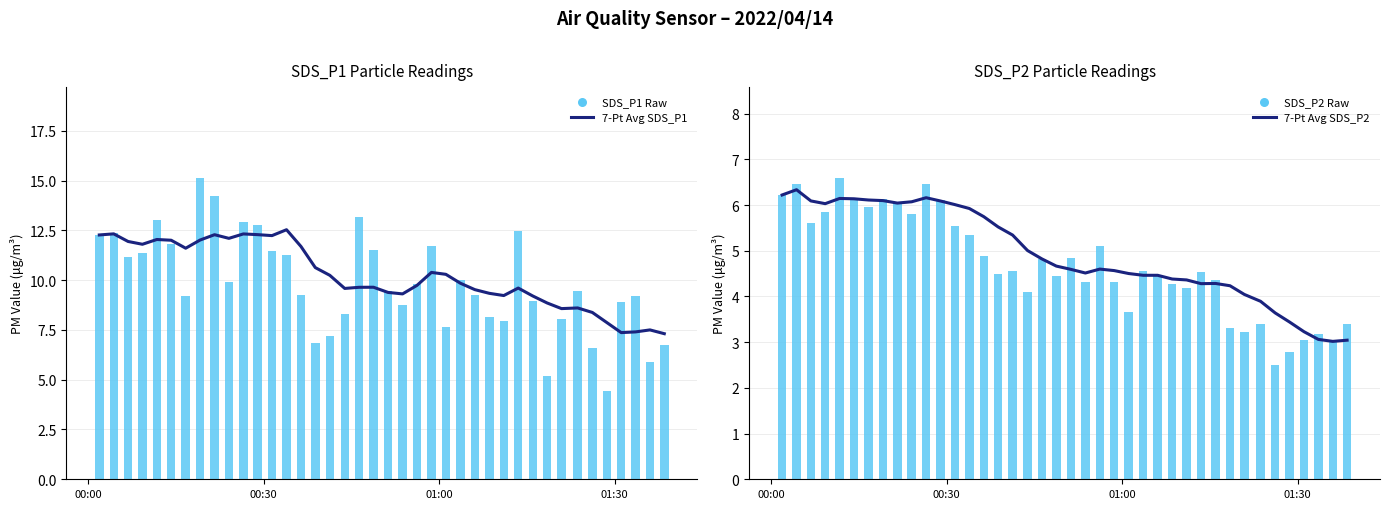

Which series reaches the minimum Y coordinate?

SDS_P2 Raw